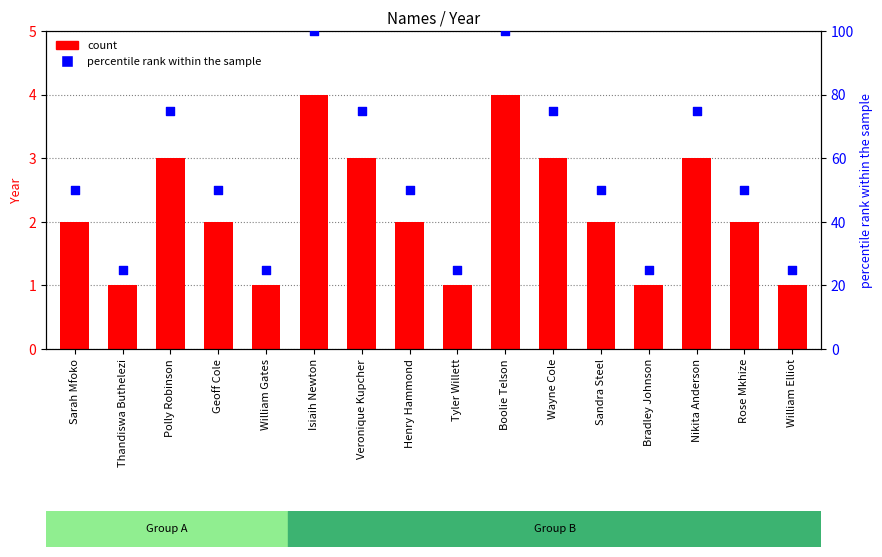

What is the total value across all series at Boolie Telson?

104